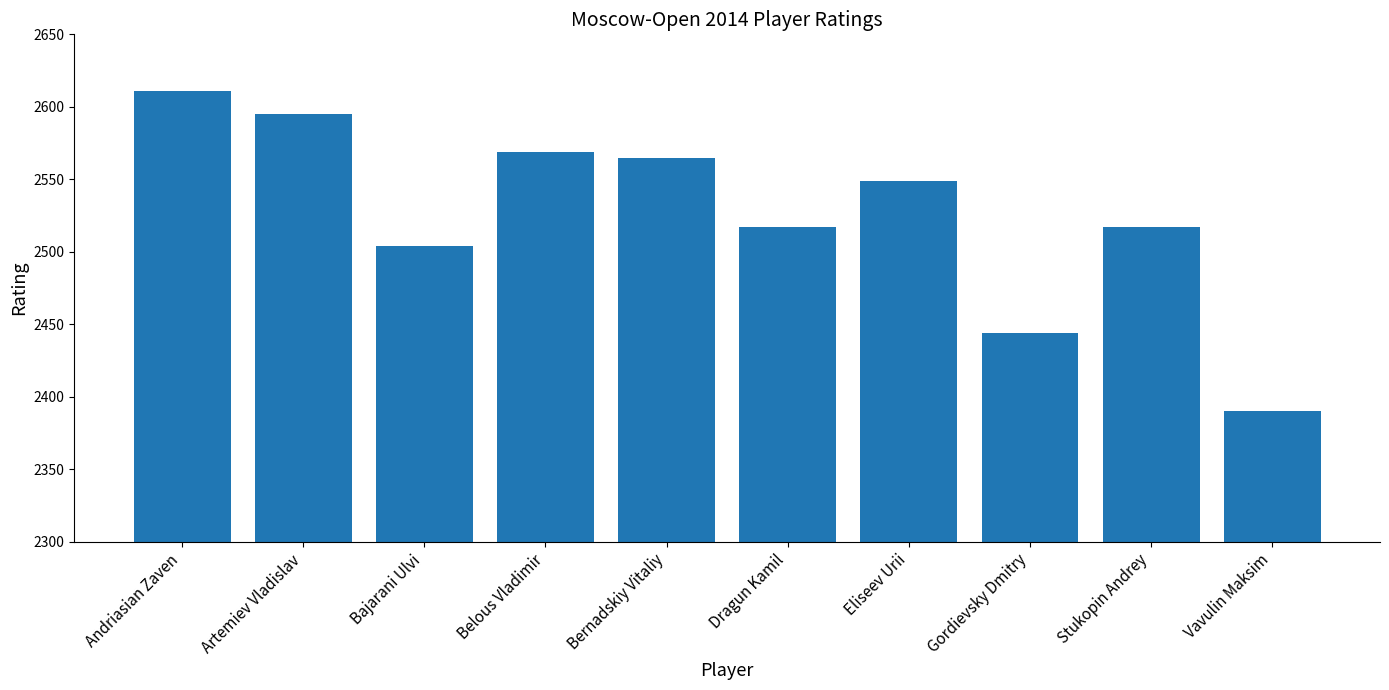

What is the label of the 1st bar from the left?

Andriasian Zaven